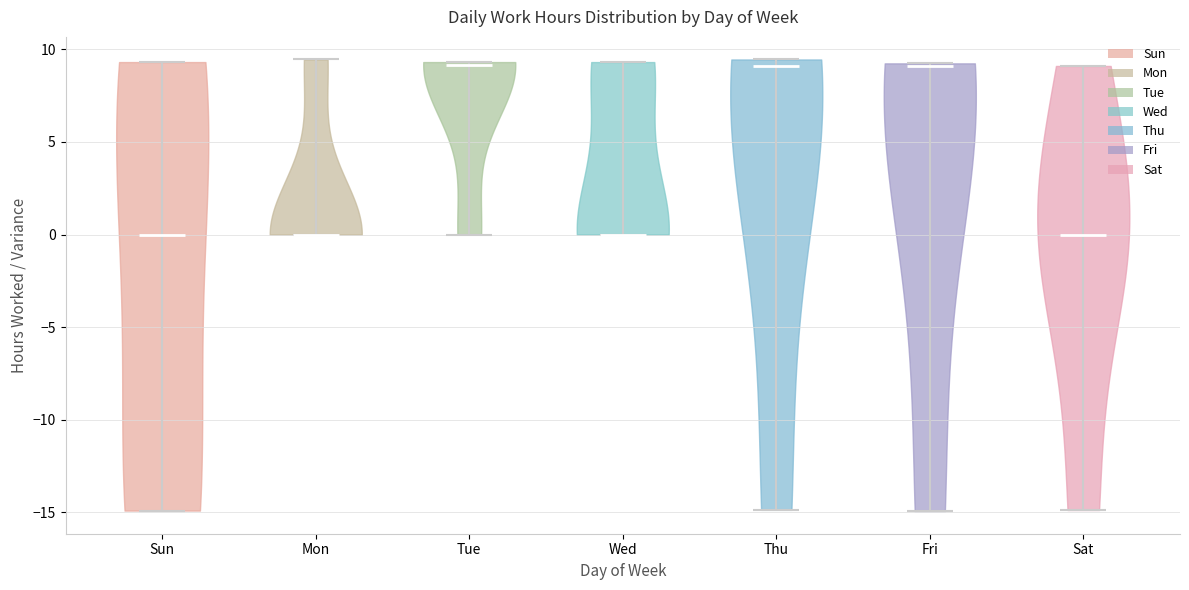

Reading left to right, read every violin against the y-axis: where its median line is, and the lowest and highest points it reaches. The values are not printed on the chart, so give them approximately, as read against the axis.

Sun: median line 0.0, lowest point -15.0, highest point 9.5
Mon: median line 0.0, lowest point 0.0, highest point 9.5
Tue: median line 9.0, lowest point 0.0, highest point 9.5
Wed: median line 0.0, lowest point 0.0, highest point 9.5
Thu: median line 9.0, lowest point -15.0, highest point 9.5
Fri: median line 9.0, lowest point -15.0, highest point 9.0
Sat: median line 0.0, lowest point -15.0, highest point 9.0